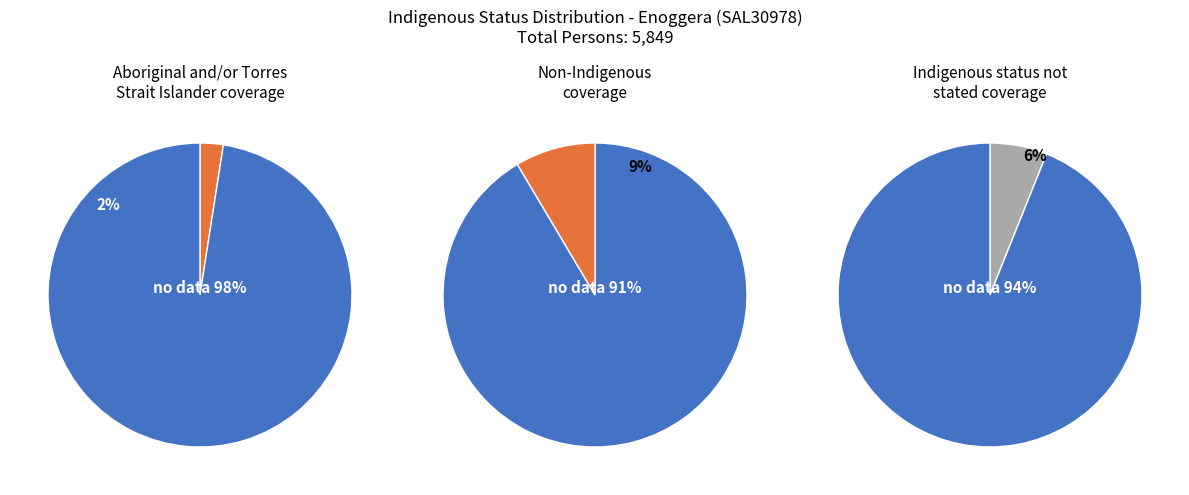

The Non-Indigenous slice represents 98% of the pie. True or false?

False